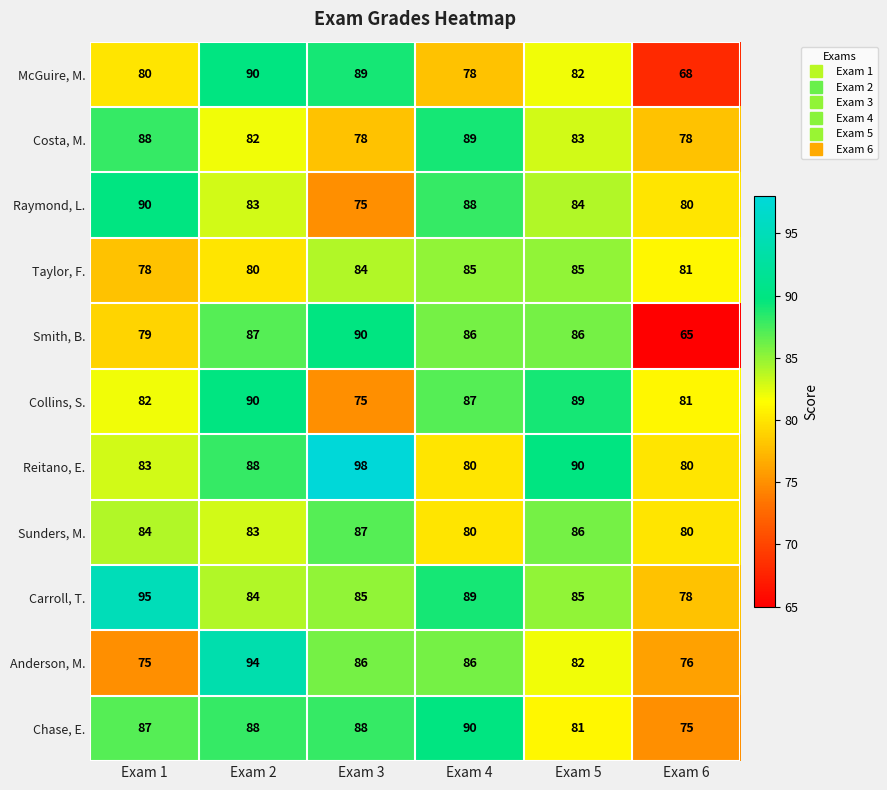

The value of Anderson, M. at Exam 3 is 86. True or false?

True